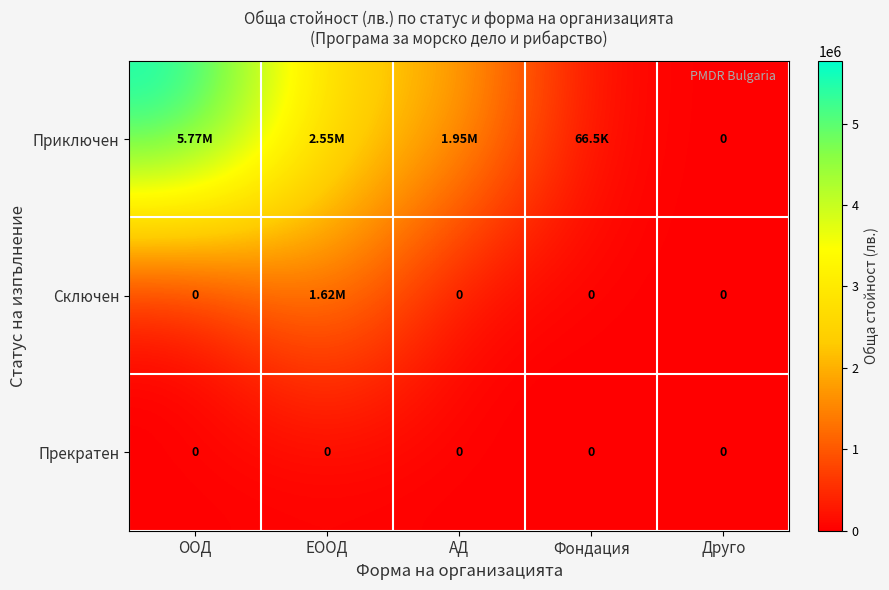

What is the maximum value for Приключен?

5770646.0